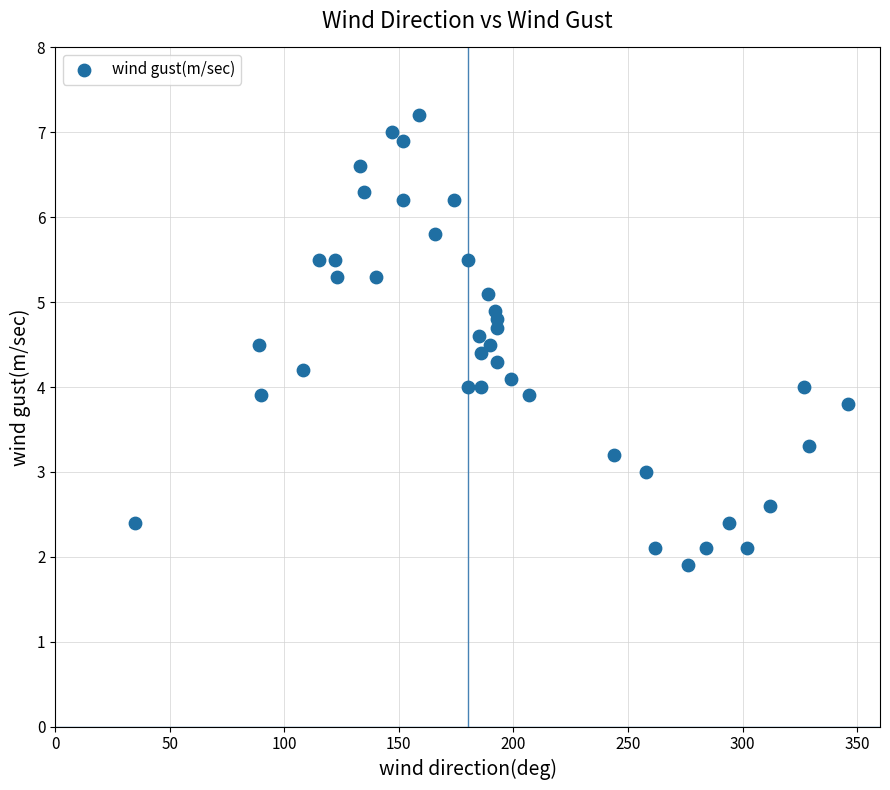

What is the range of Y values (max minus min)?

5.3